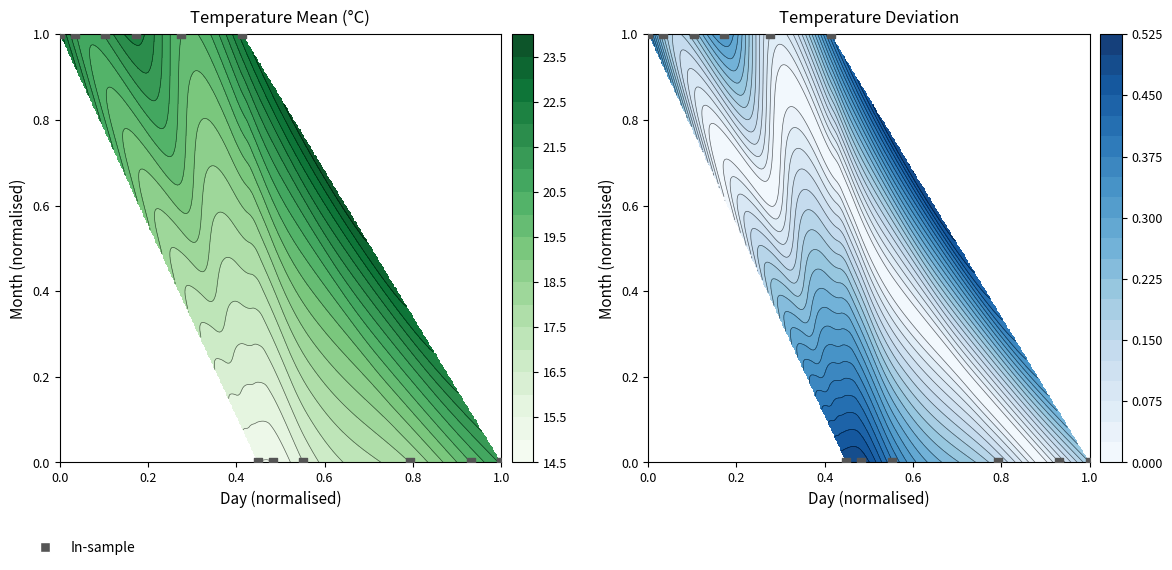

What is the difference between the maximum and minimum values?

1